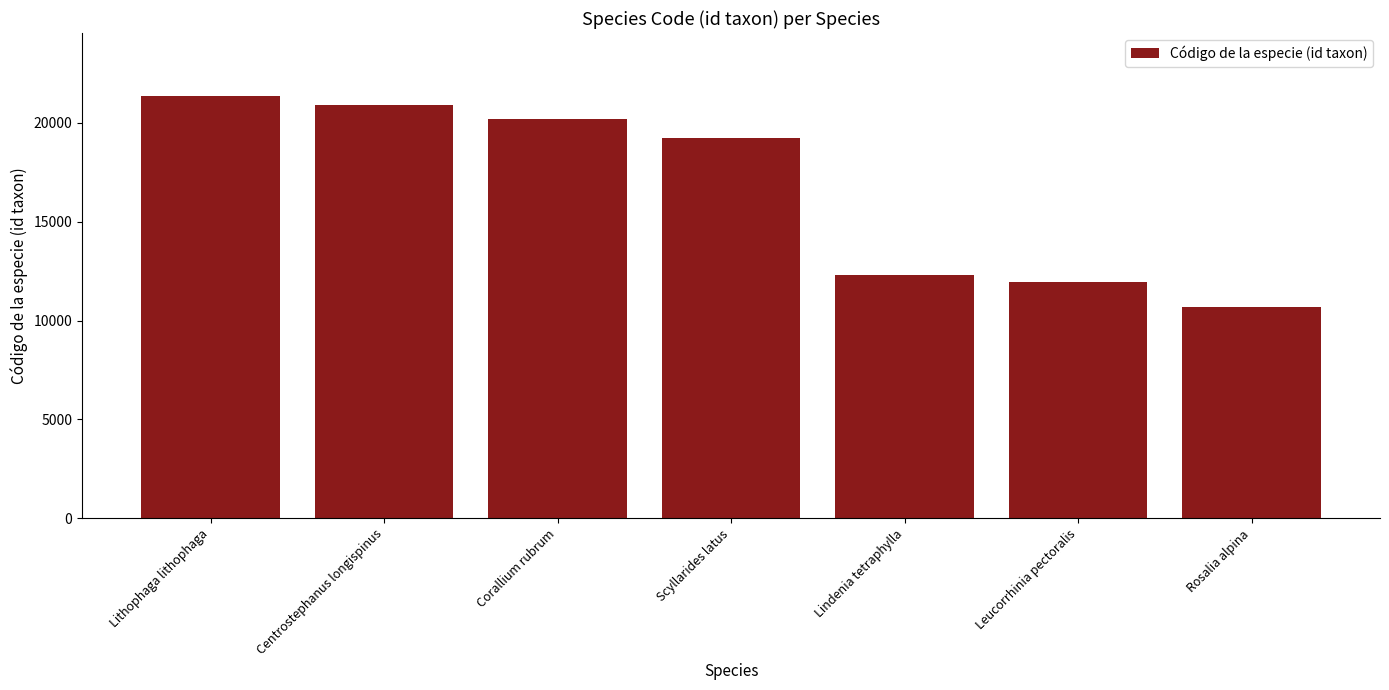

Approximately how many times larger is the value at Rosalia alpina compared to Corallium rubrum?

0.5